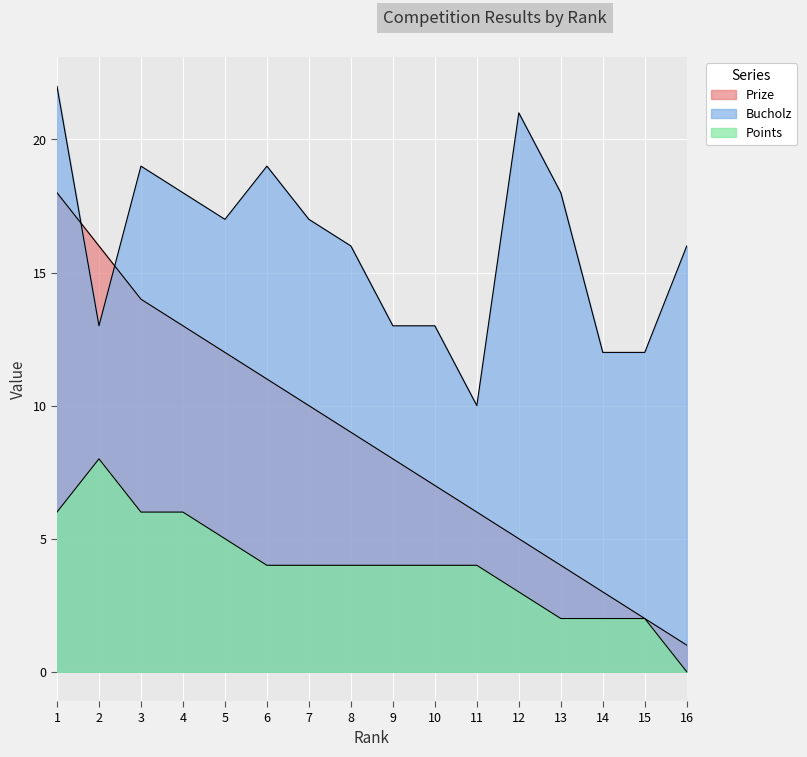

At which category is the sum across all series the highest?

1